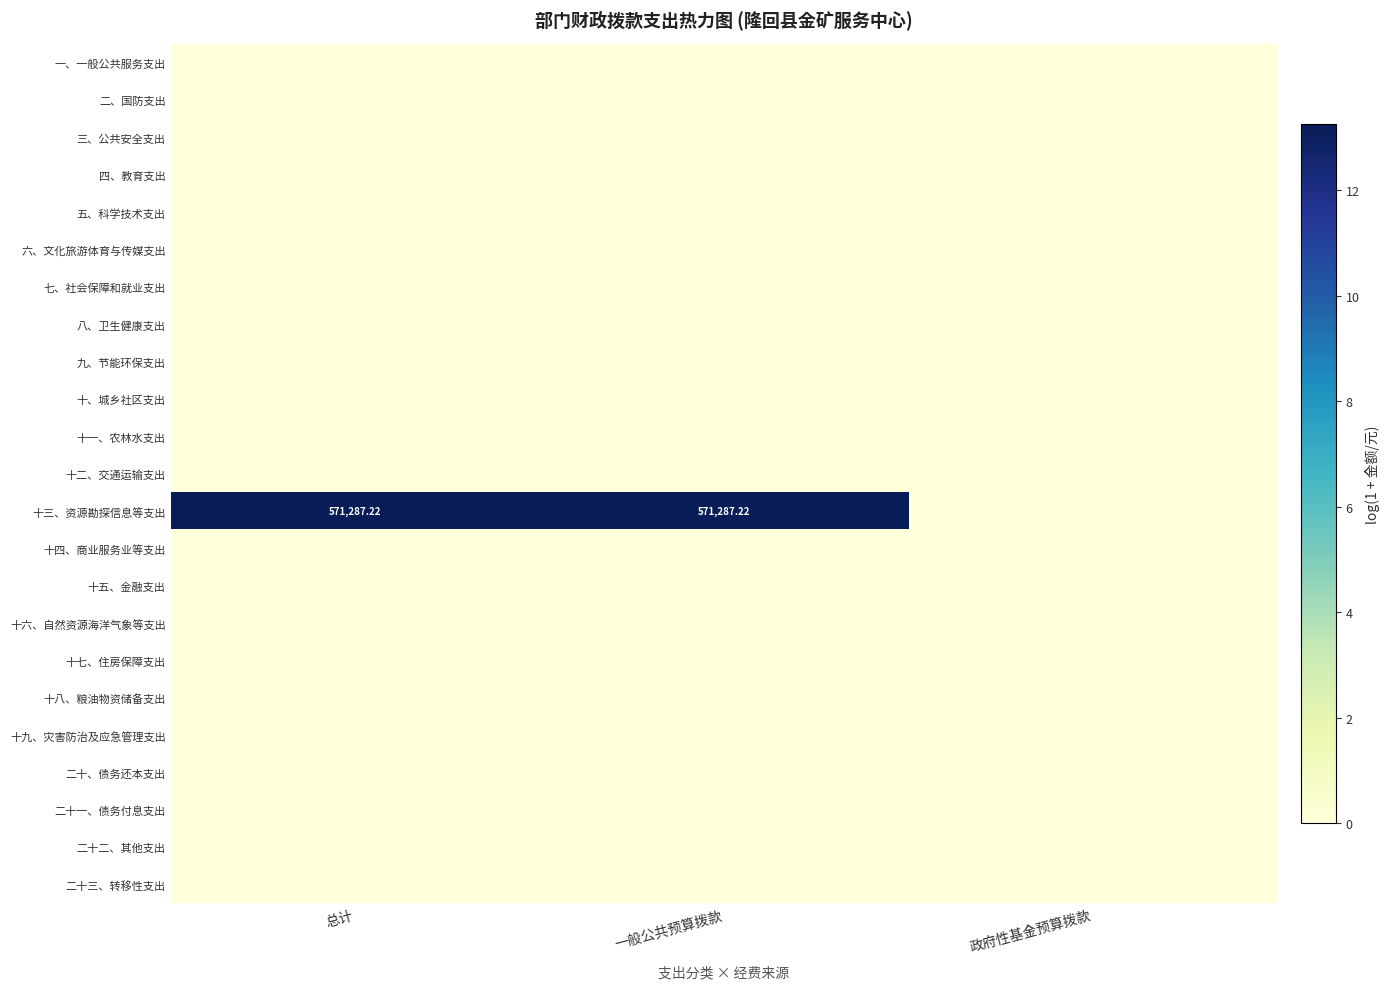

What is the greatest value displayed?

13.3